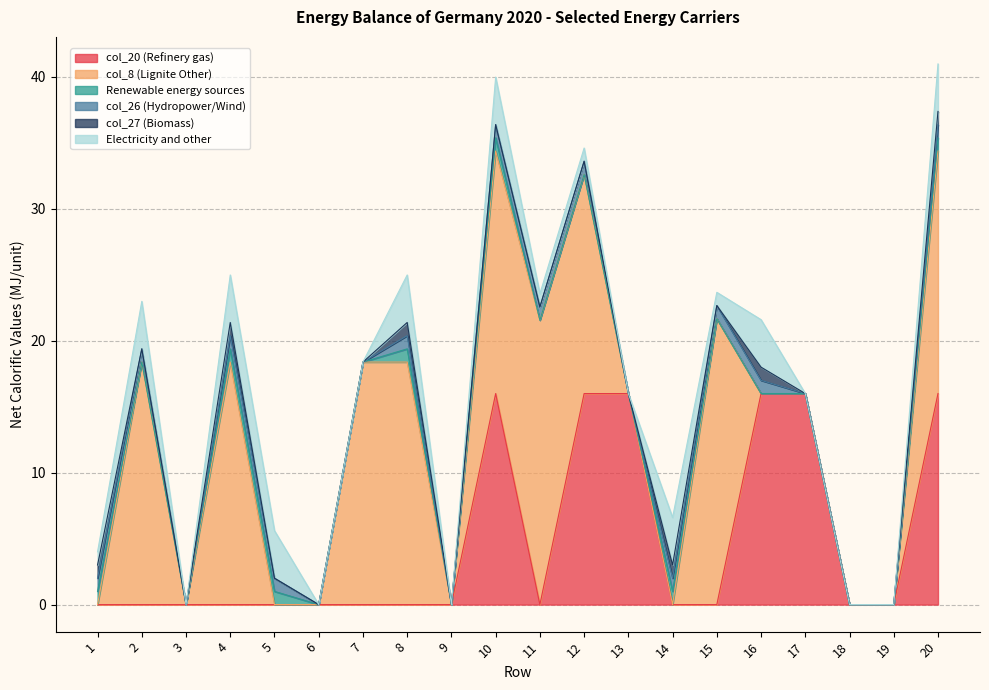

What is the sum of all col_8 (Lignite Other) values?

170.1